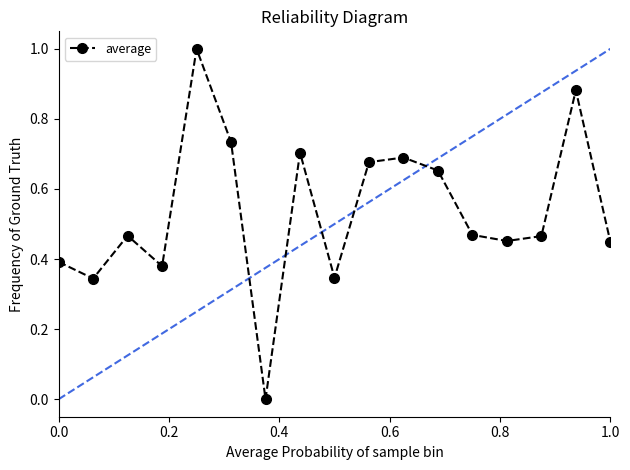

What is the maximum value shown in the chart?

1.0